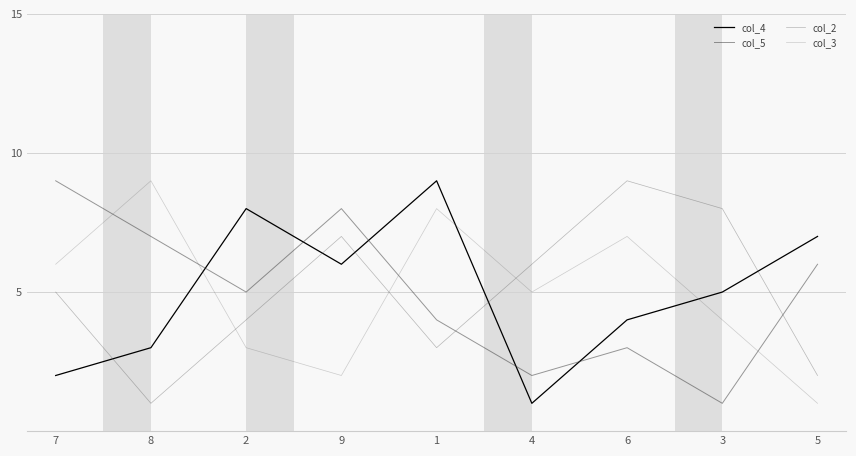

What is the approximate value of col_3 at 5?

1